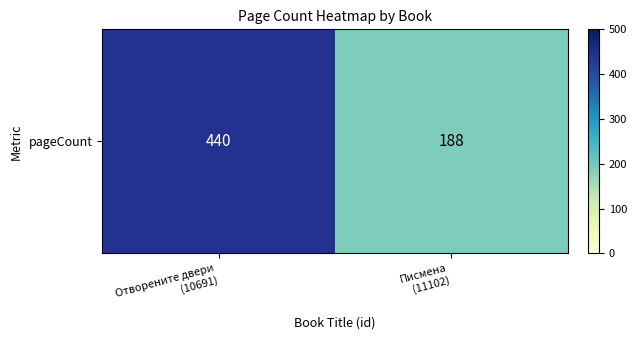

Is it true that the value at Писмена
(11102) is 188?

True